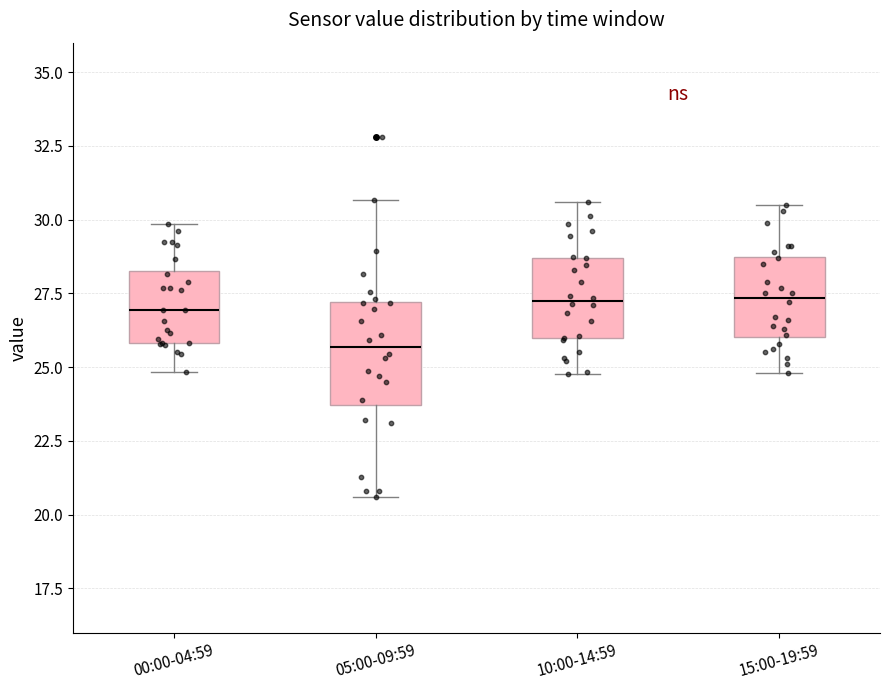

Where does the median line of the box for 00:00-04:59 sit on the y-axis? The values are not printed on the chart, so give them approximately, as read against the axis.

27.0